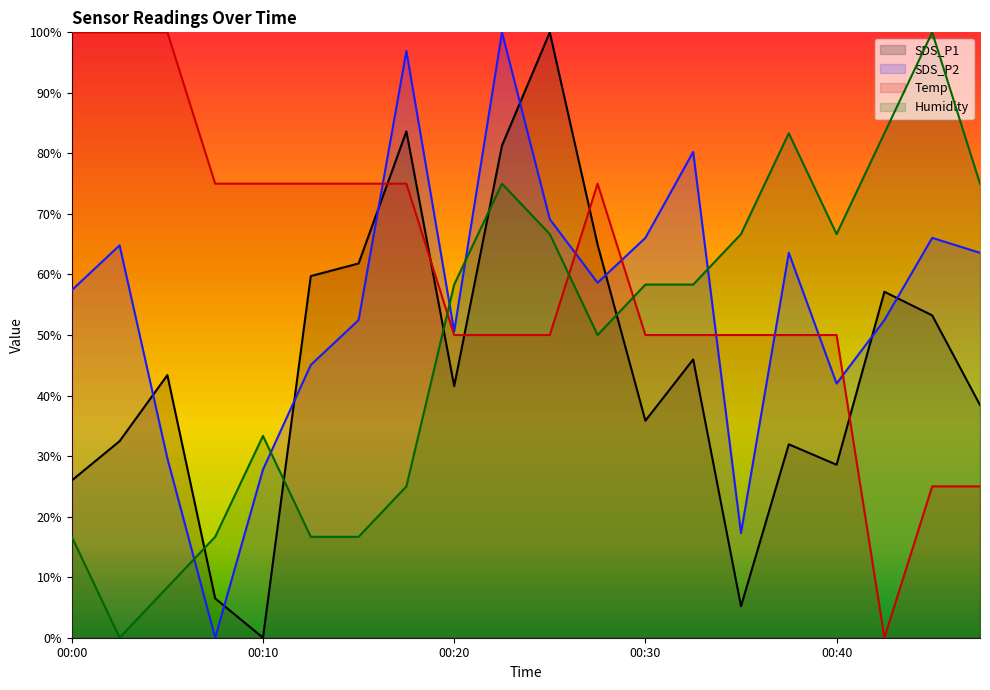

Where do Humidity and SDS_P1 first cross each other?

00:05 and 00:07